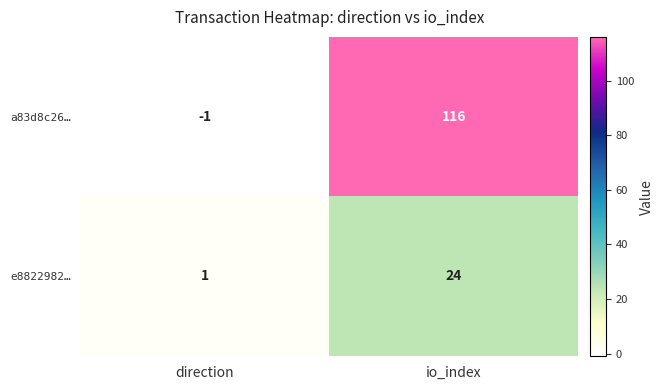

At which label is e8822982… closest to 12?

direction